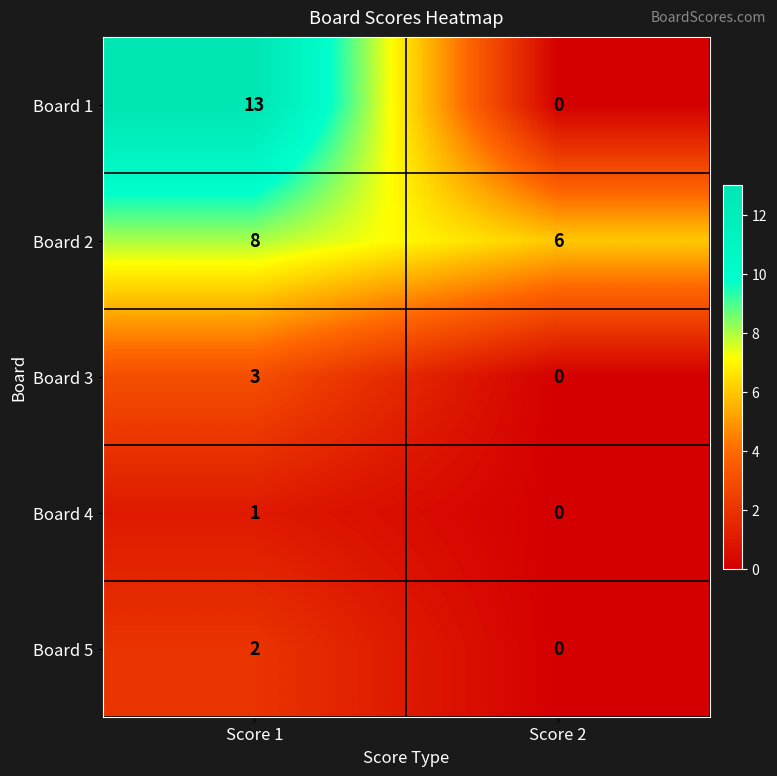

Which series has the widest spread of values?

Board 1